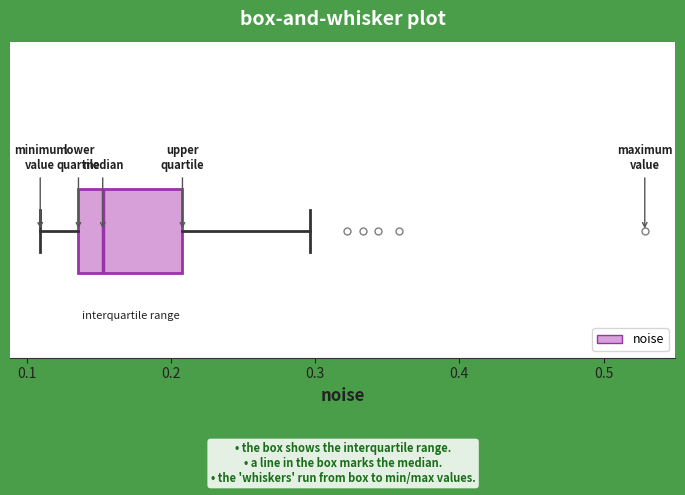

Transcribe this box plot: give where the median line is, the range the box spans, and where the two whiskers end, as read against the x-axis. The values are not printed on the chart, so give them approximately, as read against the axis.

median 0.15, box 0.14 to 0.21, whiskers 0.11 to 0.30